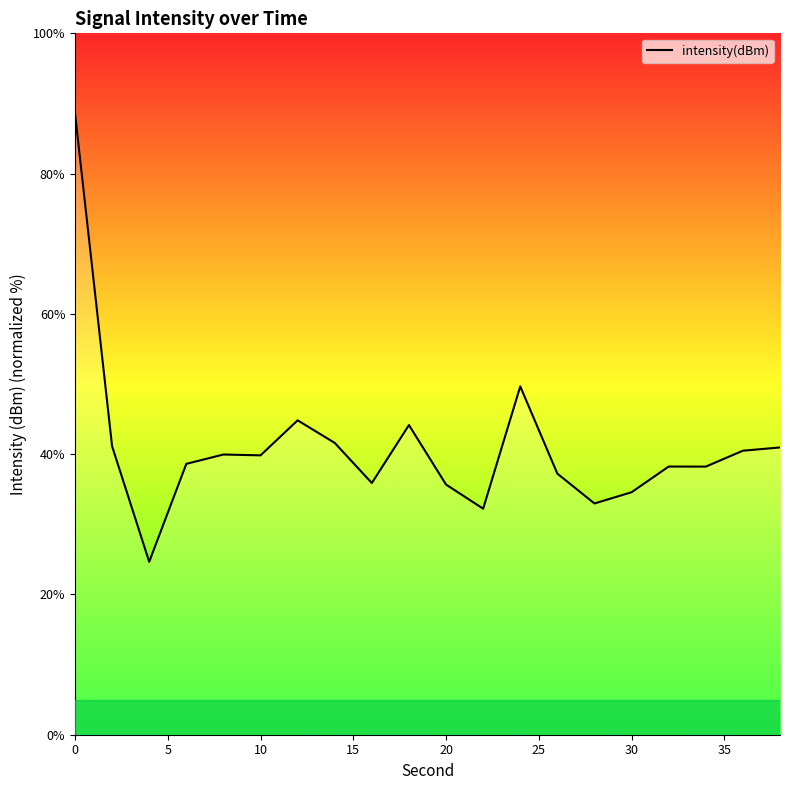

What is the smallest value displayed?

24.7